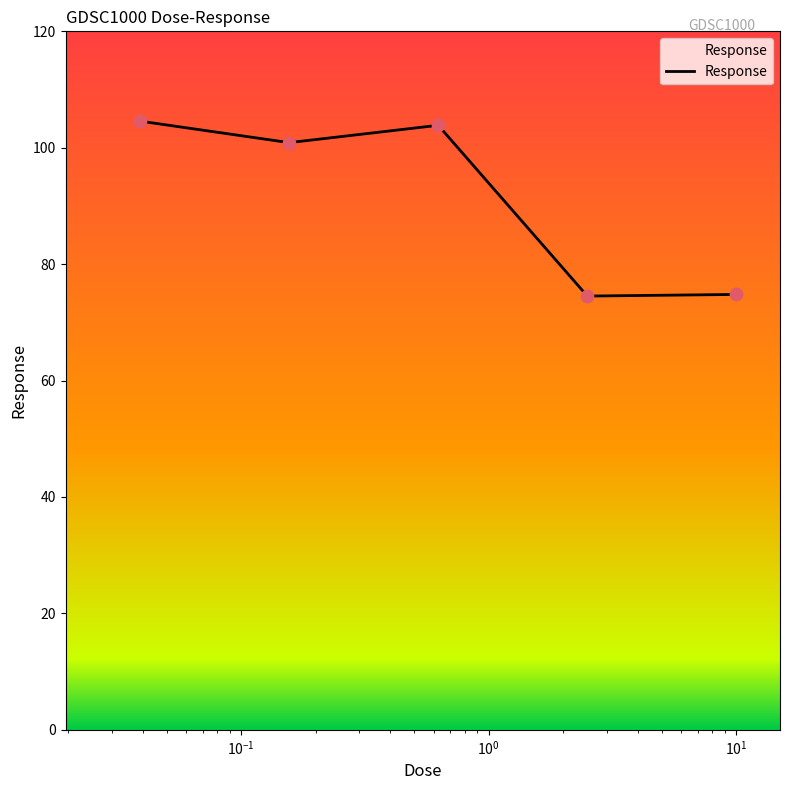

What is the sum of all values?

458.6